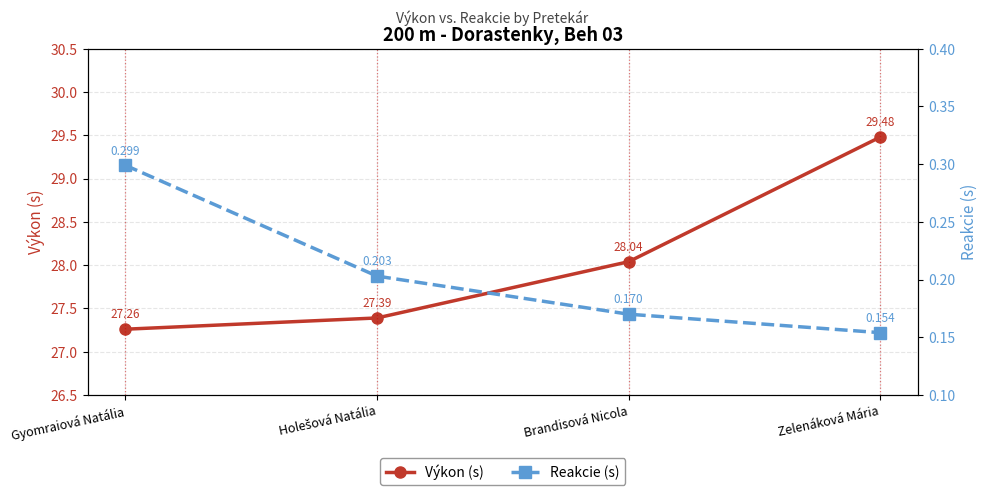

What value does the Výkon (s) series have at Holešová Natália?

27.4